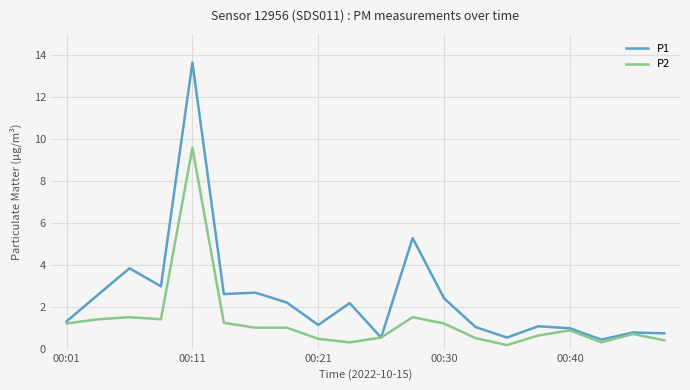

How many lines are shown in the chart?

2